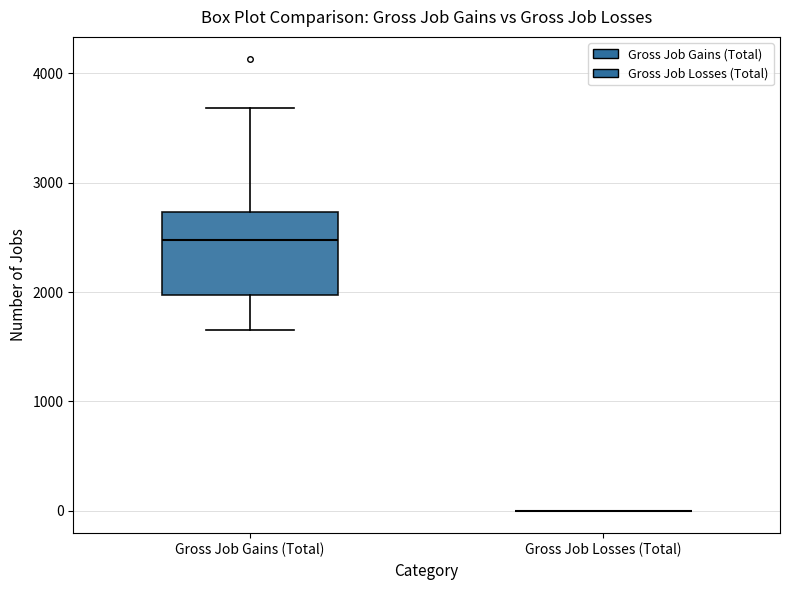

Reading left to right, transcribe this box plot: for each box, give where its median line is, the range the box spans, and where its two whiskers end, as read against the y-axis. The values are not printed on the chart, so give them approximately, as read against the axis.

Gross Job Gains (Total): median 2500, box 2000 to 2700, whiskers 1700 to 3700
Gross Job Losses (Total): box collapsed to a line at 0, whiskers 0 to 0